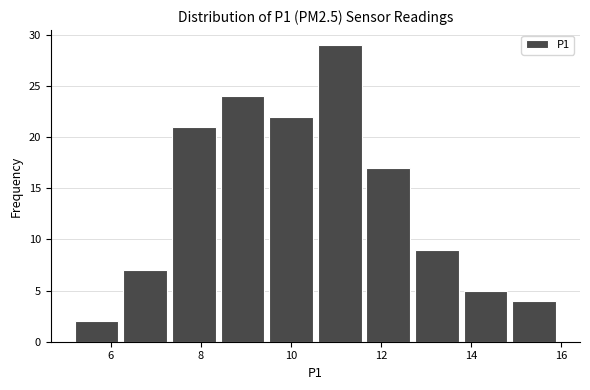

What is the height of the bar covering 11.68 to 12.76 on the x-axis? Neither the bar edges nor the heights are printed on the chart, so give them approximately, as read against the axes.

17